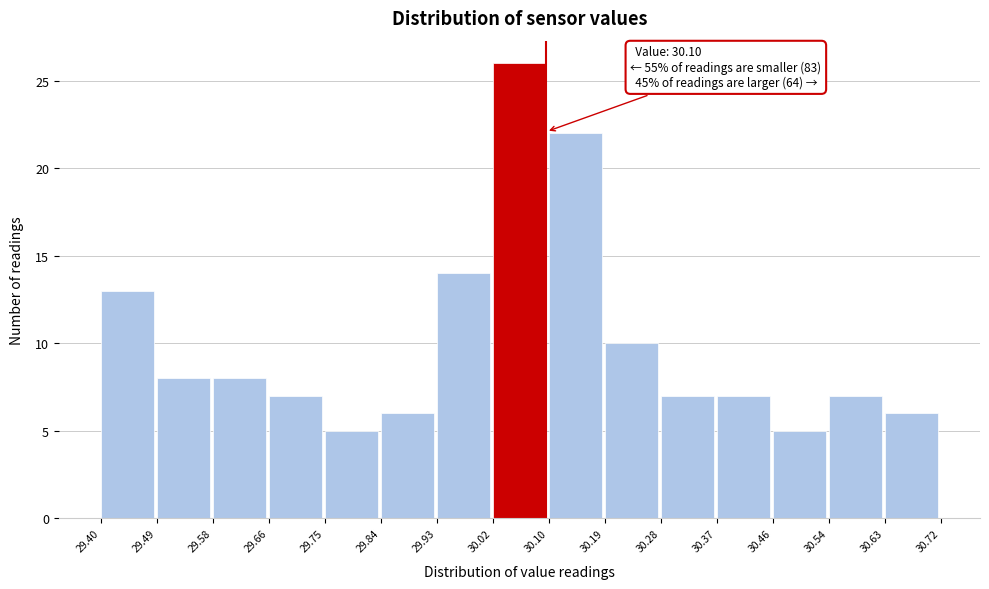

Over which range of the x-axis is the bar tallest?

30.02 to 30.10